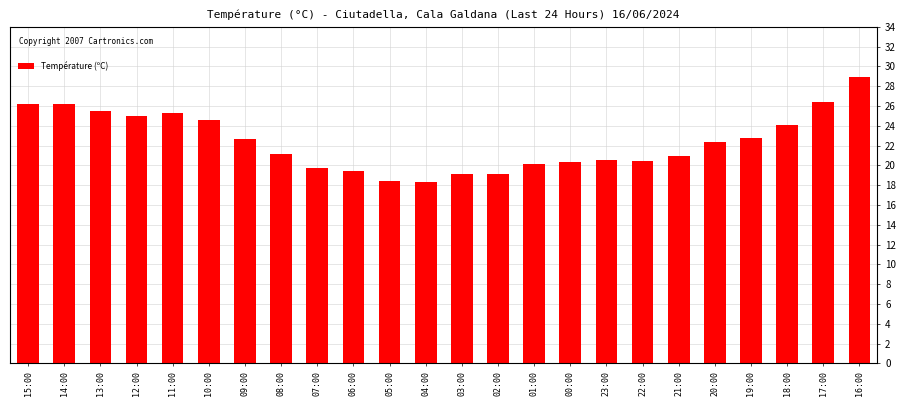

What is the label of the 1st bar from the right?

16:00